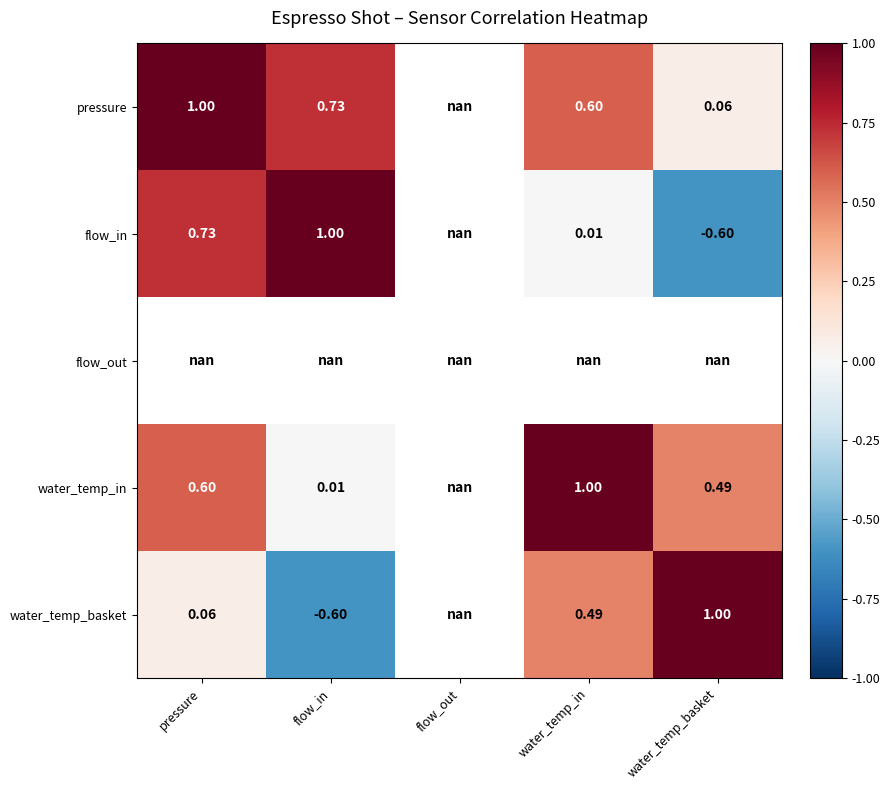

Is the value of water_temp_basket at flow_in greater than the value of water_temp_in at water_temp_in?

No